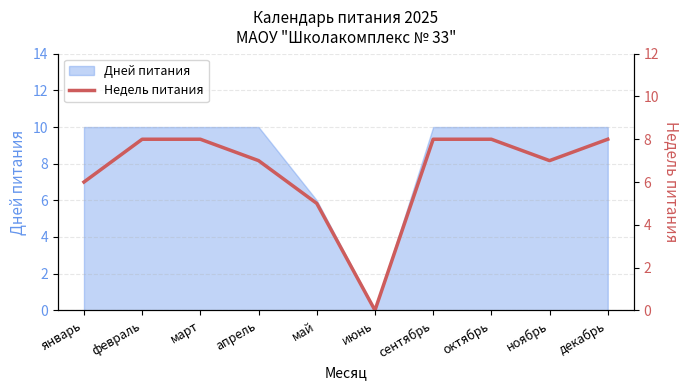

The chart shows a value of 8 at октябрь. True or false?

True